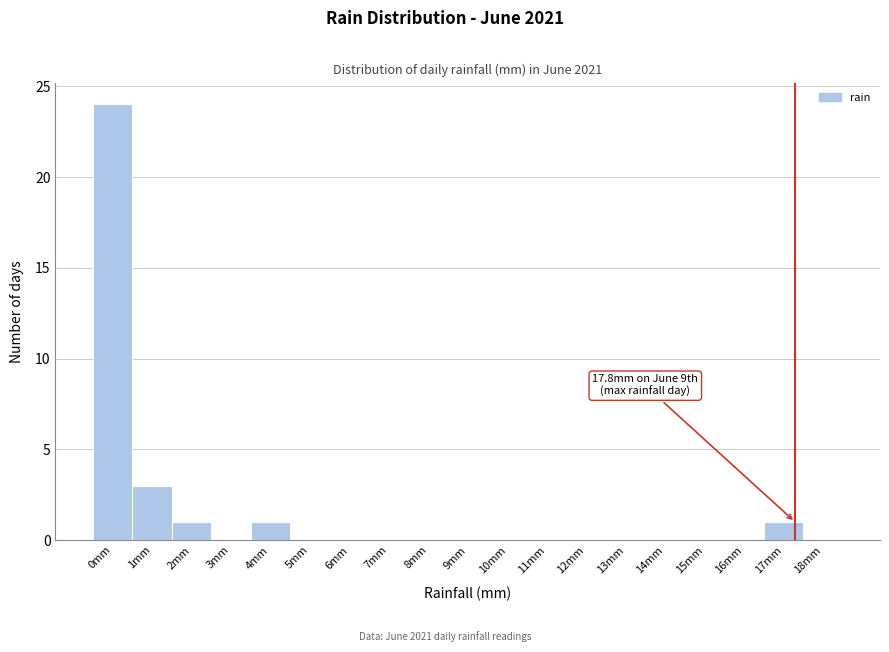

Reading left to right, list all the values displayed in this chart.

0mm=24	1mm=3	2mm=1	3mm=0	4mm=1	5mm=0	6mm=0	7mm=0	8mm=0	9mm=0	10mm=0	11mm=0	12mm=0	13mm=0	14mm=0	15mm=0	16mm=0	17mm=1	18mm=0